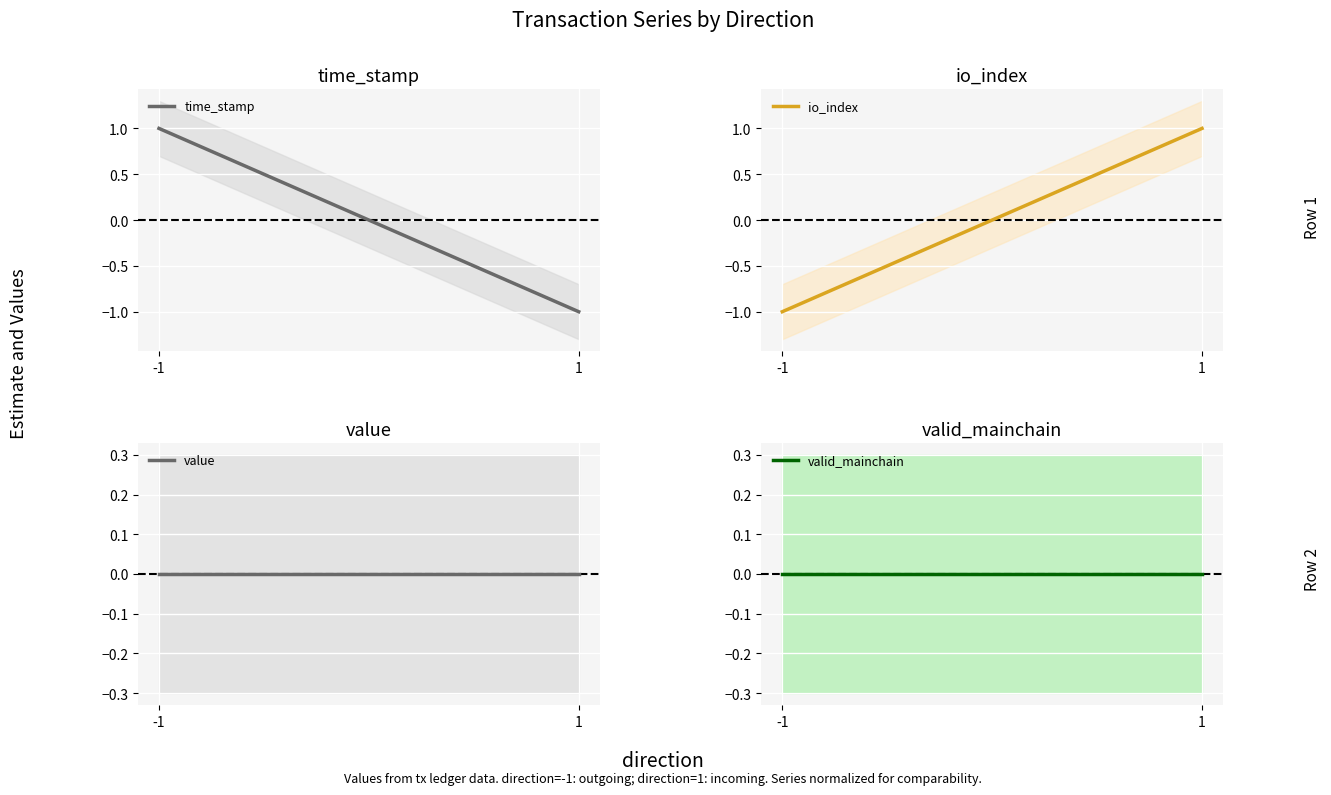

What is the maximum value shown in the chart?

1